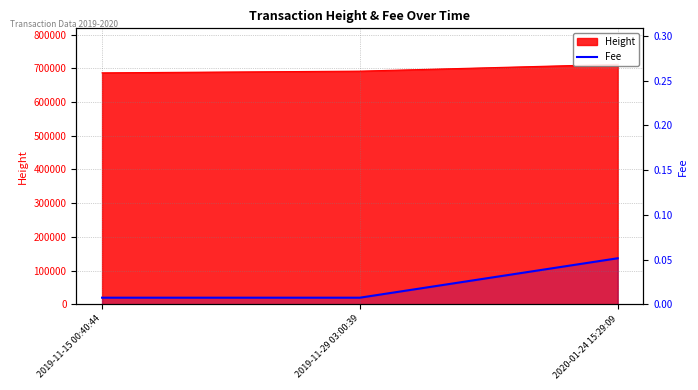

List the labels in order of value, smallest first.

2019-11-15 00:40:44, 2019-11-29 03:00:39, 2020-01-24 15:29:09